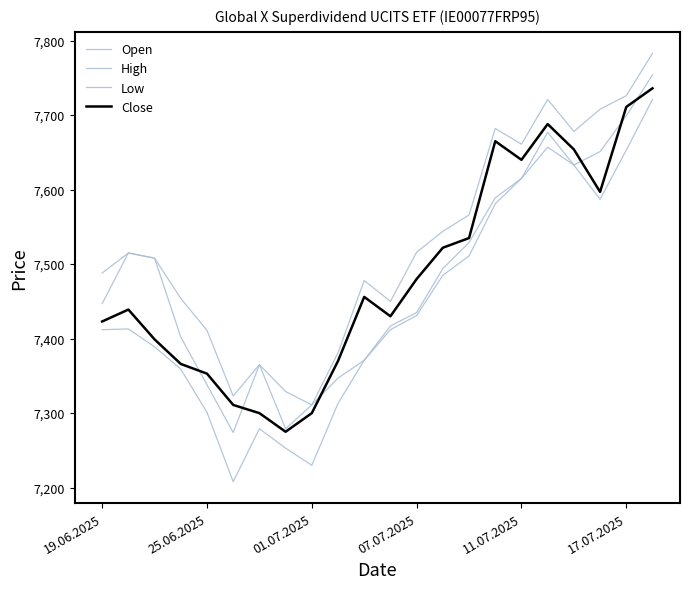

How many lines are shown in the chart?

4